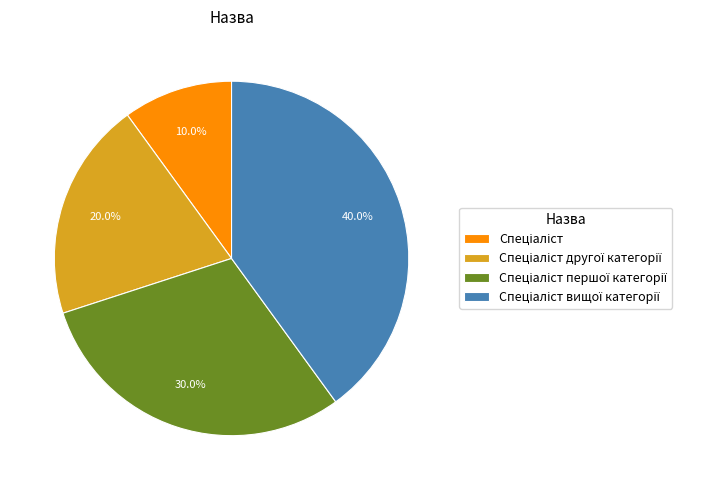

Does any single category account for the majority?

No